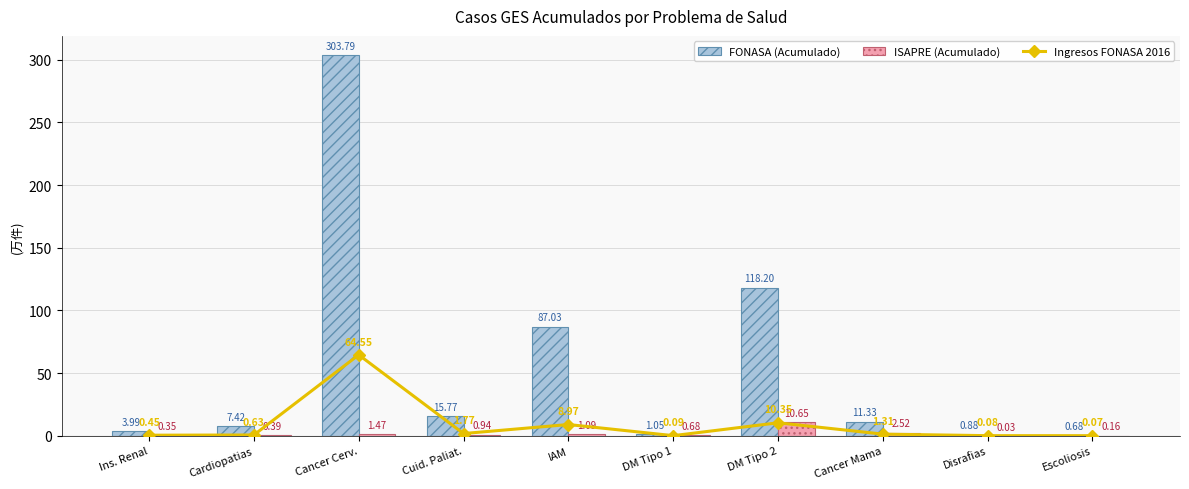

How many data points in Ingresos FONASA 2016 are less than 1?

5